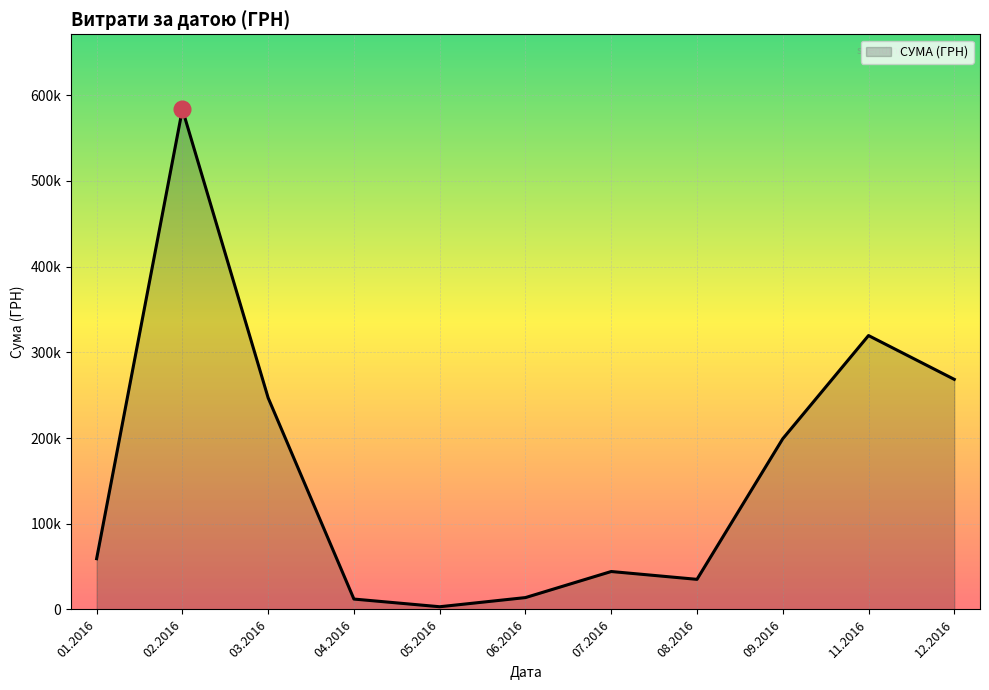

Is this an area chart (filled region under the line)?

Yes